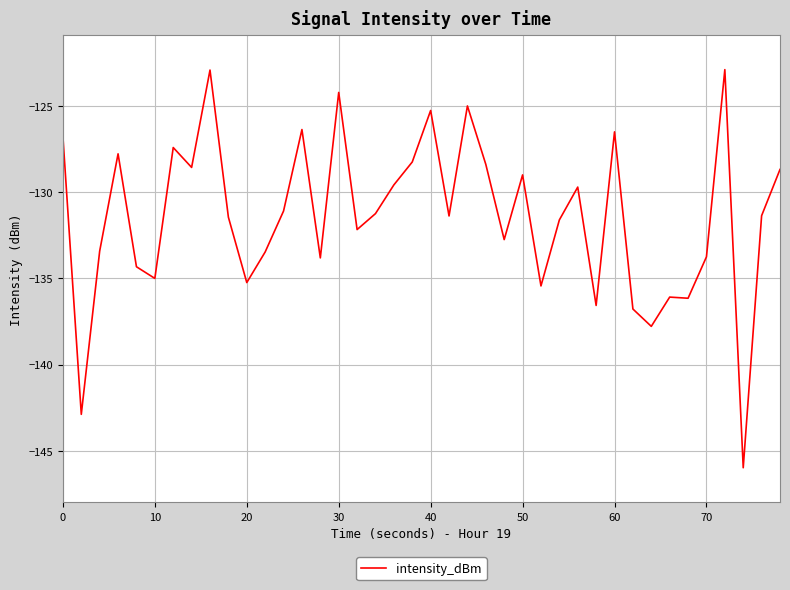

What is the smallest value displayed?

-146.0